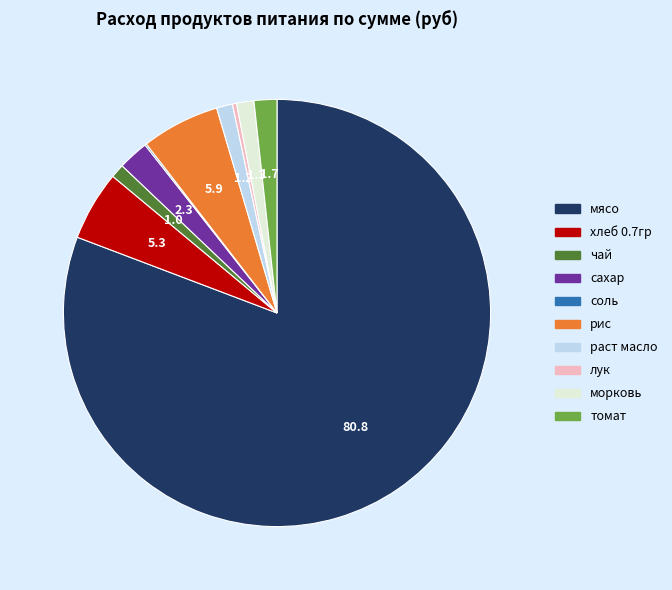

Approximately how many times larger is the value at хлеб 0.7гр compared to чай?

5.0